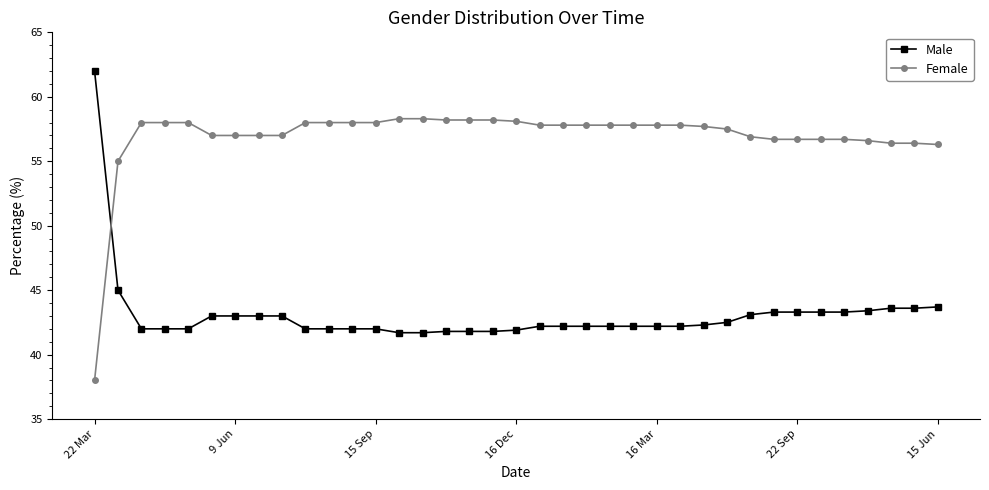

At how many categories does at least one series exceed 51?

37